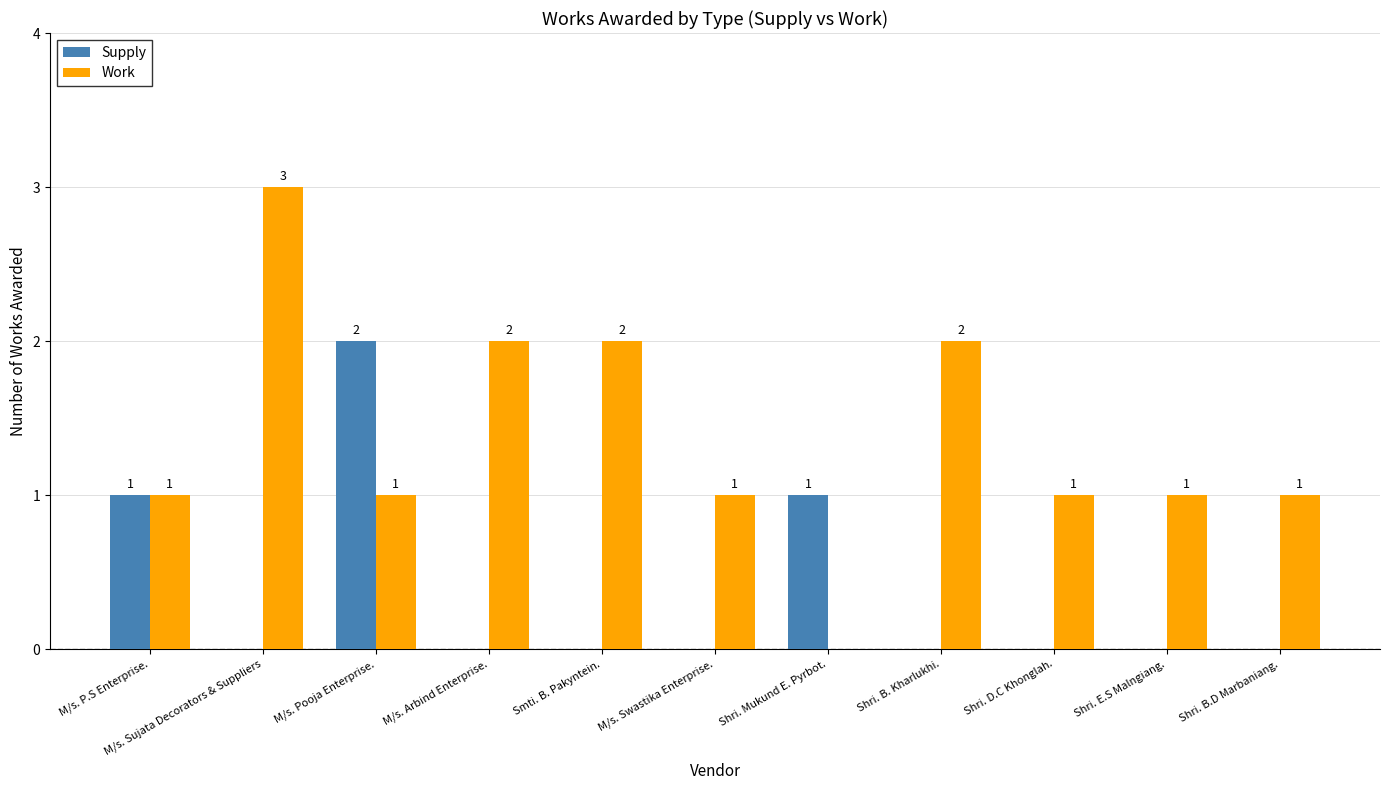

What is the sum of the Work values at M/s. Pooja Enterprise. and Shri. B.D Marbaniang.?

2